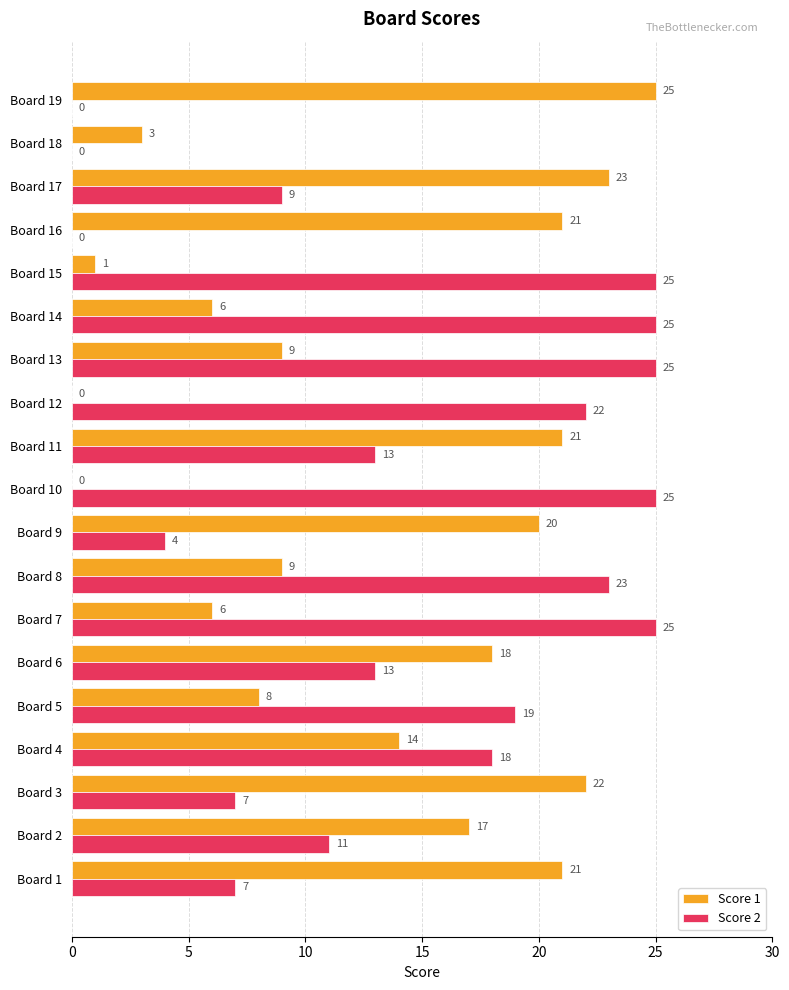

Between Board 4 and Board 15, which series saw the biggest shift?

Score 1